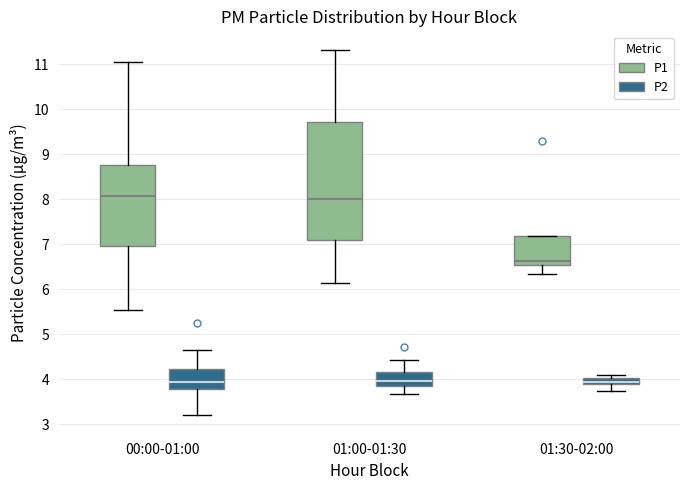

Where does the median line of the box for 00:00-01:00 (P2) sit on the y-axis? The values are not printed on the chart, so give them approximately, as read against the axis.

4.0